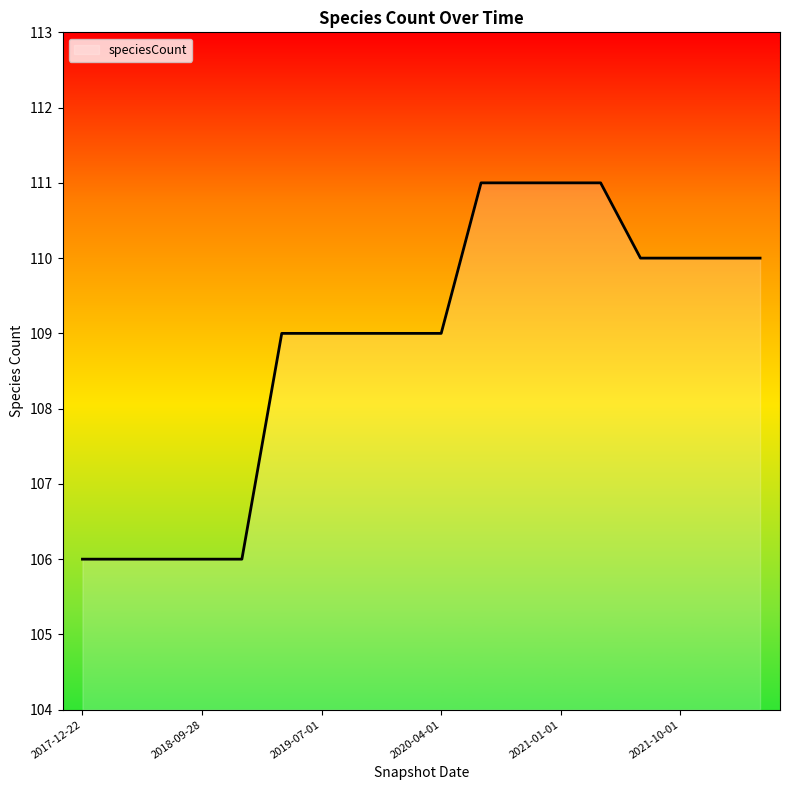

Reading left to right, transcribe all the data shown in this chart.

106	106	106	106	106	109	109	109	109	109	111	111	111	111	110	110	110	110